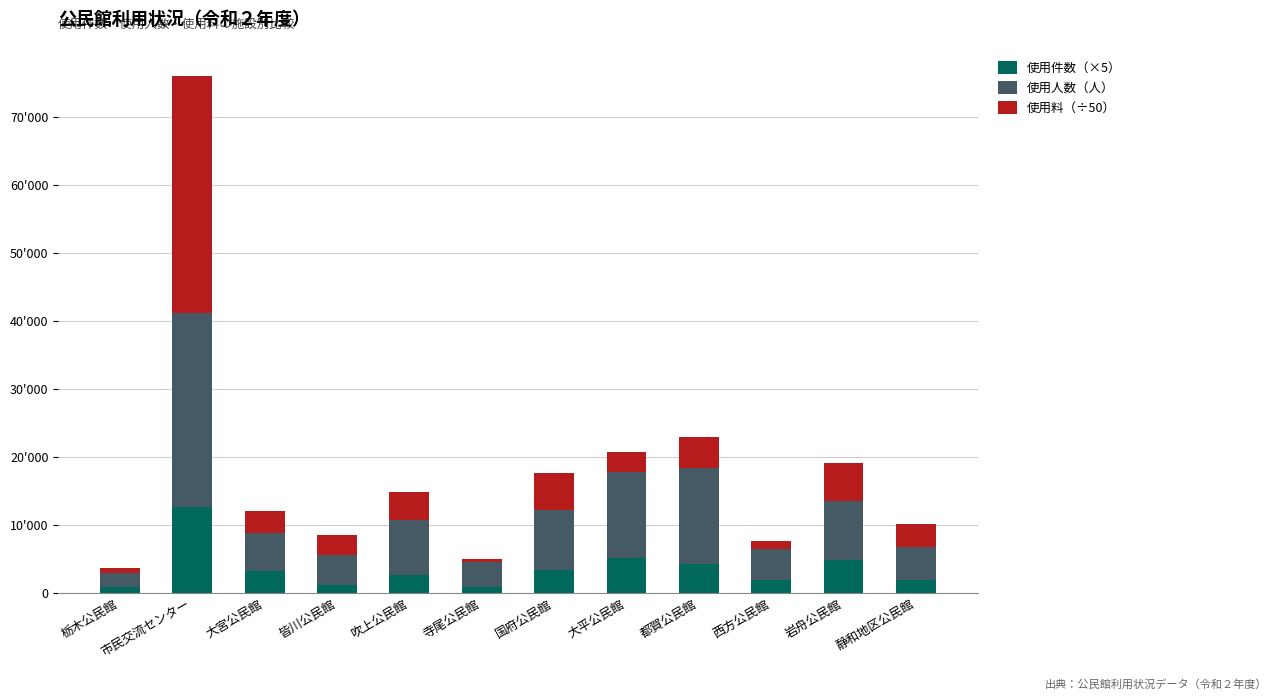

What are all the series names shown in the legend?

使用件数（×5）, 使用人数（人）, 使用料（÷50）